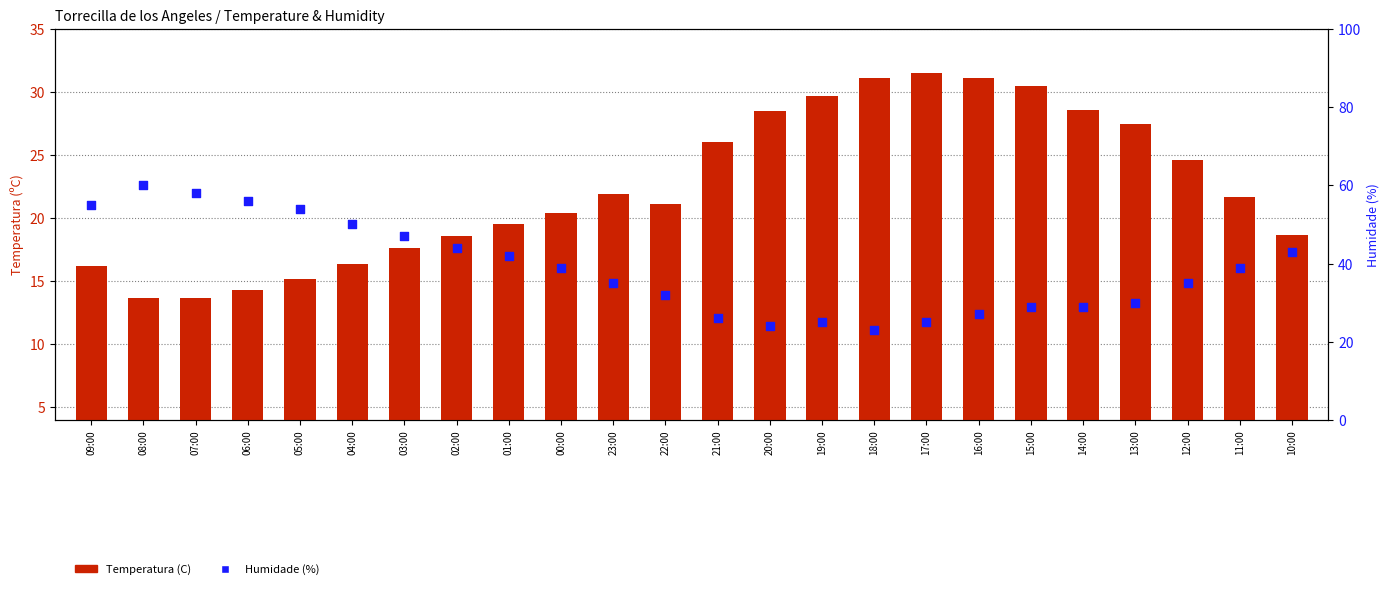

At how many categories does at least one series exceed 19?

24